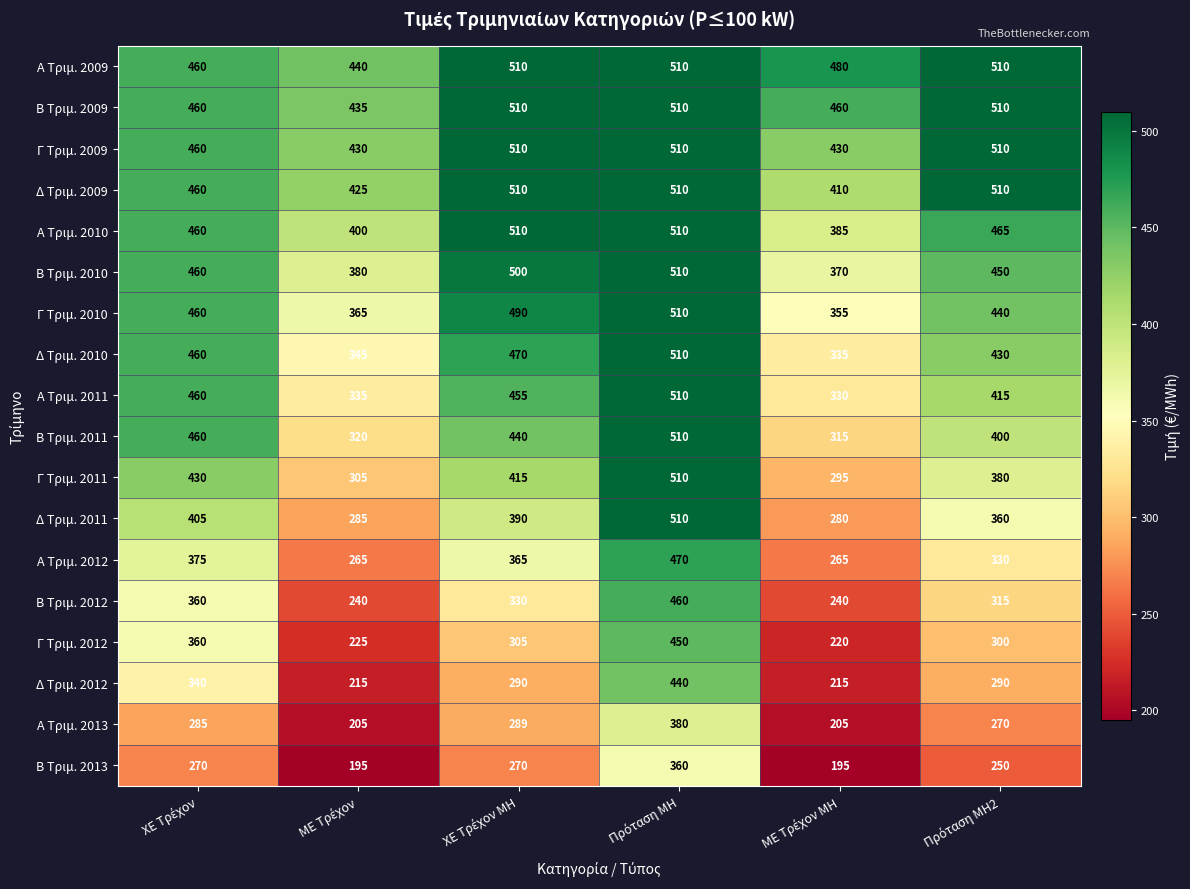

What is the greatest value displayed?

510